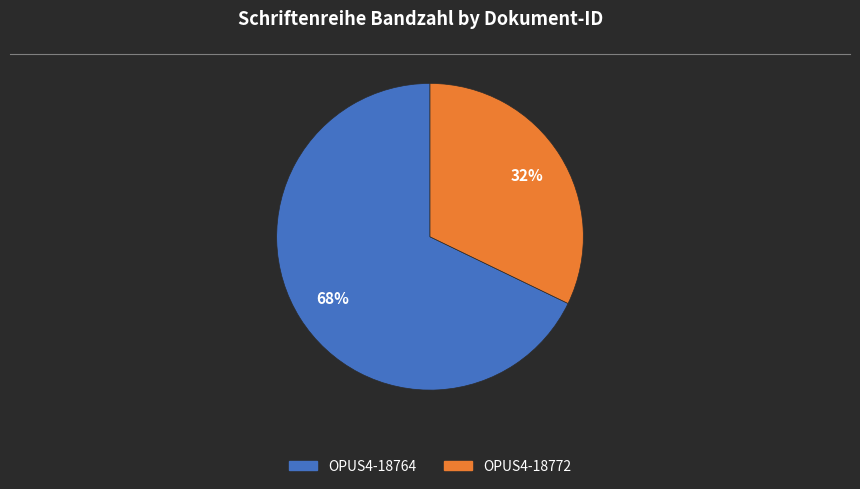

Which slice is the largest?

OPUS4-18764